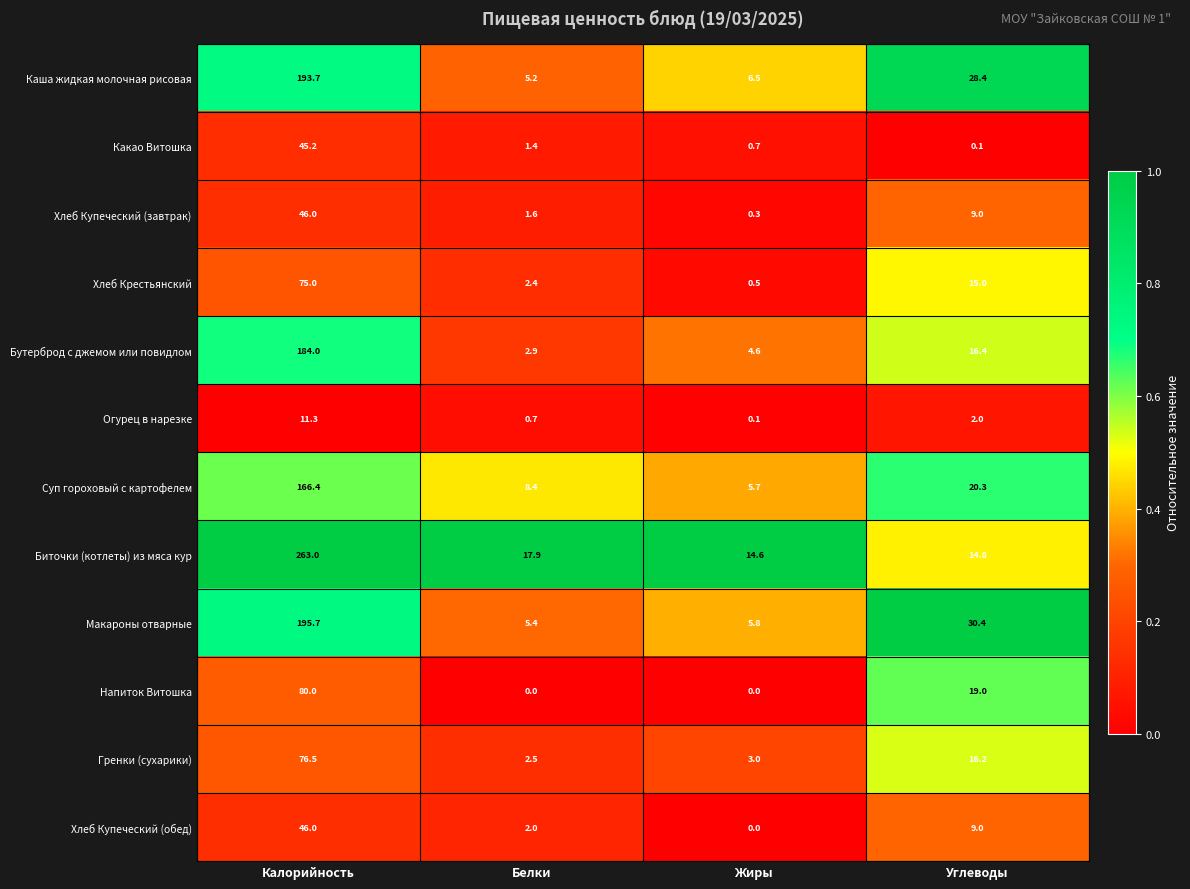

Which label corresponds to the largest value in the chart?

Калорийность